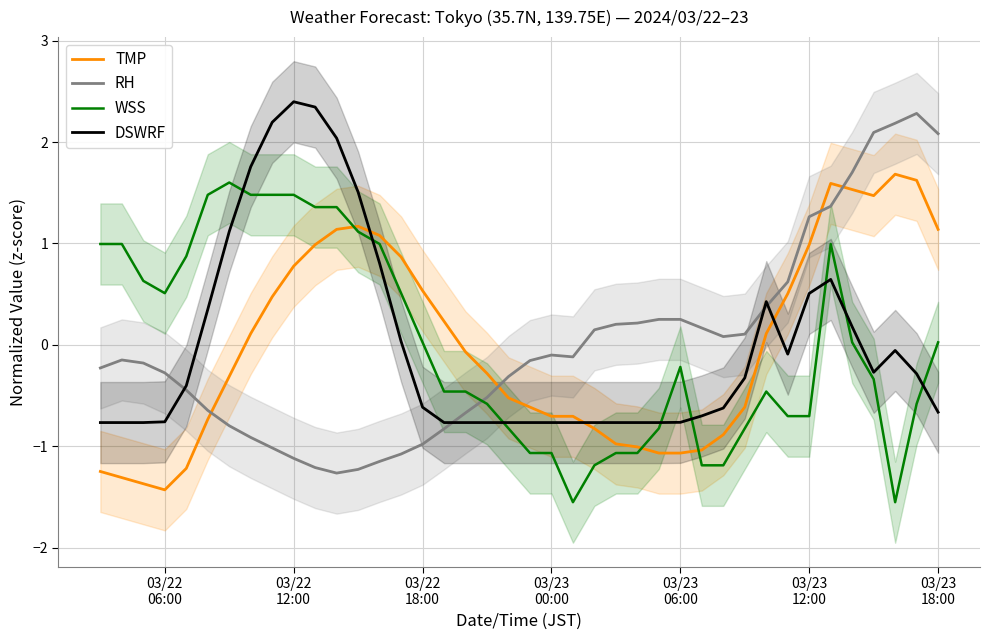

Reading left to right, what are all the values shown in this chart?

TMP: -1.2	-1.3	-1.4	-1.4	-1.2	-0.7	-0.3	0.1	0.5	0.8	1.0	1.1	1.2	1.1	0.9	0.5	0.2	-0.1	-0.3	-0.5	-0.6	-0.7	-0.7	-0.8	-1.0	-1.0	-1.1	-1.1	-1.0	-0.9	-0.6	0.1	0.5	1.0	1.6	1.5	1.5	1.7	1.6	1.1
RH: -0.2	-0.1	-0.2	-0.3	-0.4	-0.6	-0.8	-0.9	-1.0	-1.1	-1.2	-1.3	-1.2	-1.1	-1.1	-1.0	-0.8	-0.7	-0.5	-0.3	-0.2	-0.1	-0.1	0.1	0.2	0.2	0.3	0.3	0.2	0.1	0.1	0.4	0.6	1.3	1.4	1.7	2.1	2.2	2.3	2.1
WSS: 1.0	1.0	0.6	0.5	0.9	1.5	1.6	1.5	1.5	1.5	1.4	1.4	1.1	1.0	0.5	0.0	-0.5	-0.5	-0.6	-0.8	-1.1	-1.1	-1.6	-1.2	-1.1	-1.1	-0.8	-0.2	-1.2	-1.2	-0.8	-0.5	-0.7	-0.7	1.0	0.0	-0.3	-1.6	-0.6	0.0
DSWRF: -0.8	-0.8	-0.8	-0.8	-0.4	0.3	1.1	1.8	2.2	2.4	2.3	2.0	1.5	0.8	0.0	-0.6	-0.8	-0.8	-0.8	-0.8	-0.8	-0.8	-0.8	-0.8	-0.8	-0.8	-0.8	-0.8	-0.7	-0.6	-0.3	0.4	-0.1	0.5	0.6	0.2	-0.3	-0.1	-0.3	-0.7